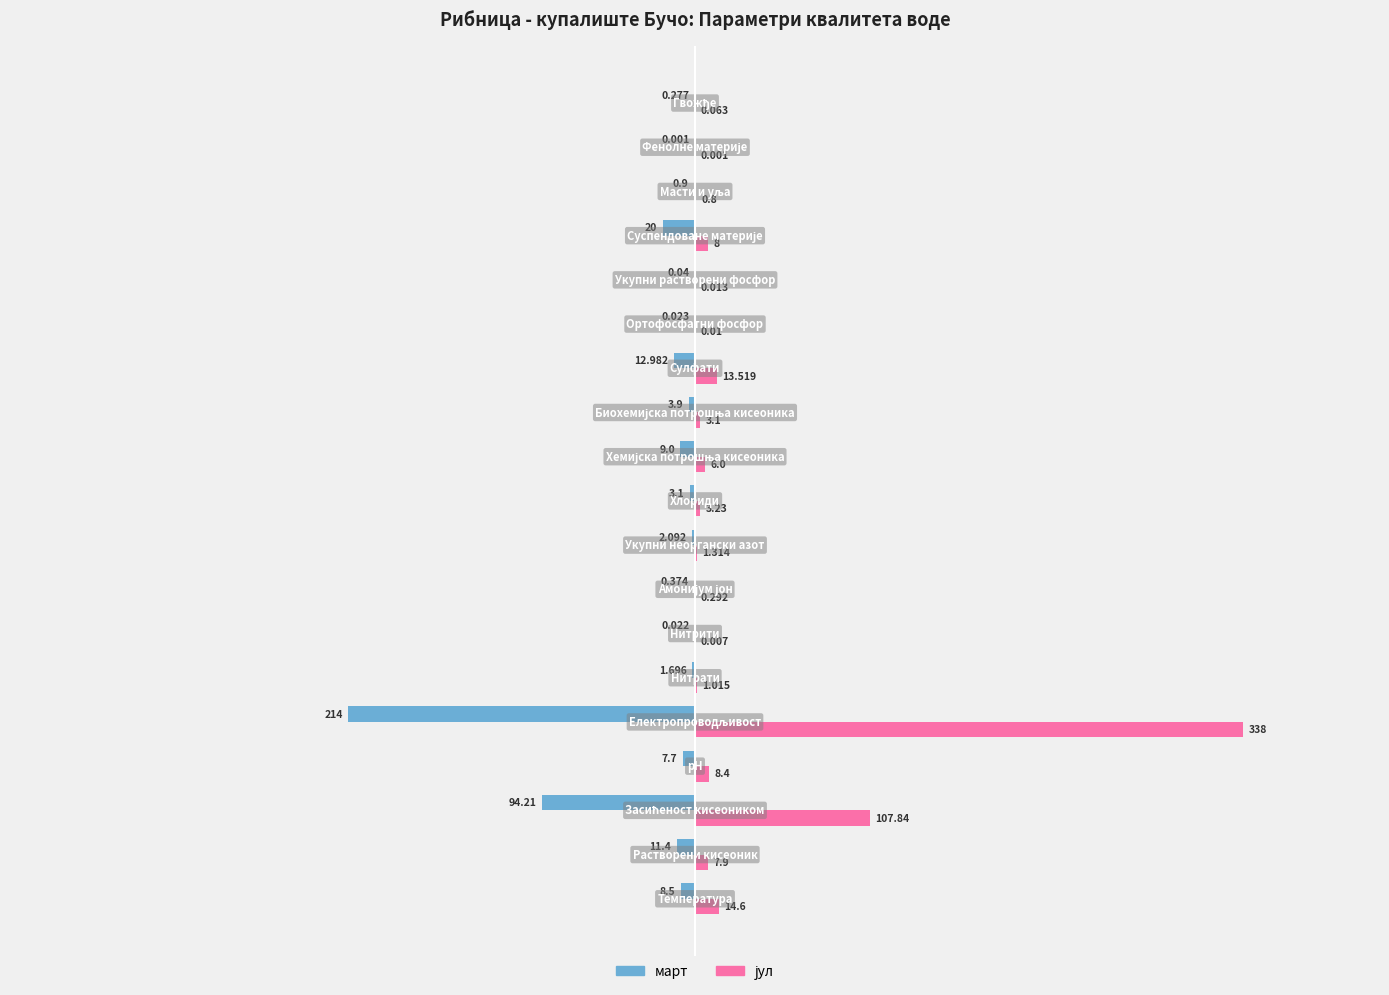

How many data points in март are above -3?

9